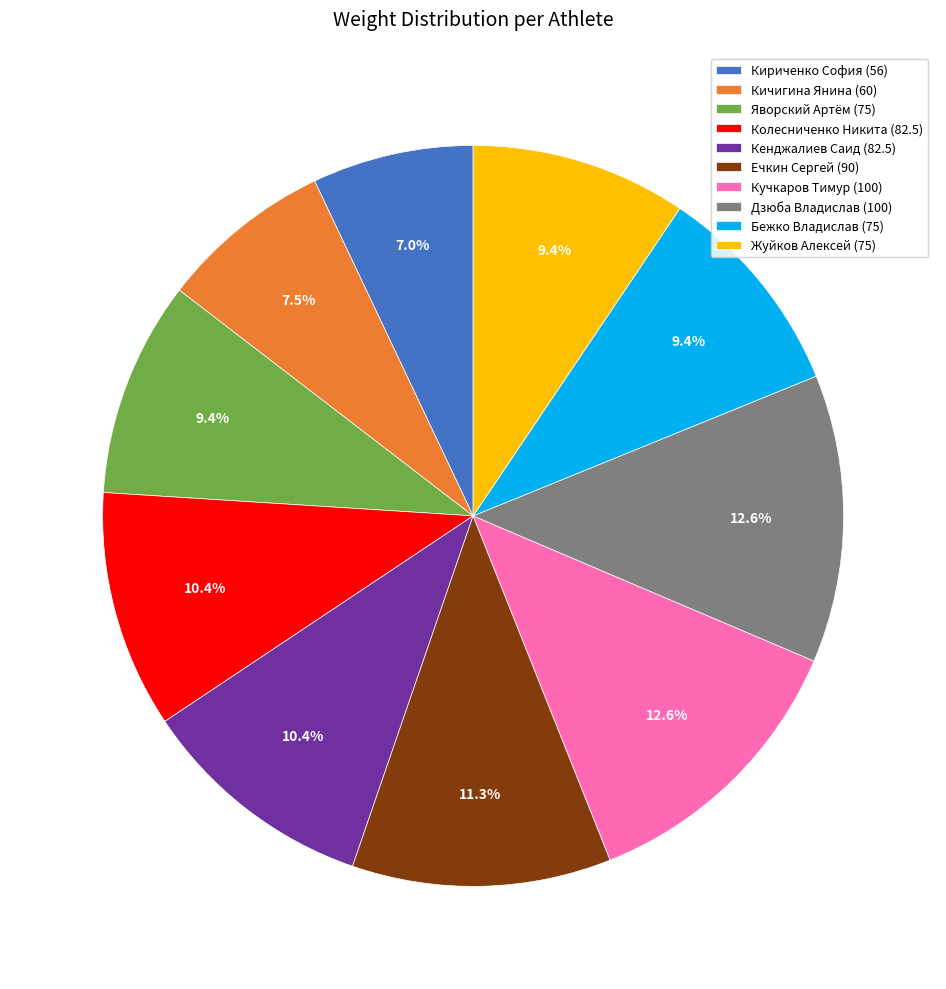

What is the ratio of the value at Кириченко София (56) to the value at Кичигина Янина (60)?

0.9